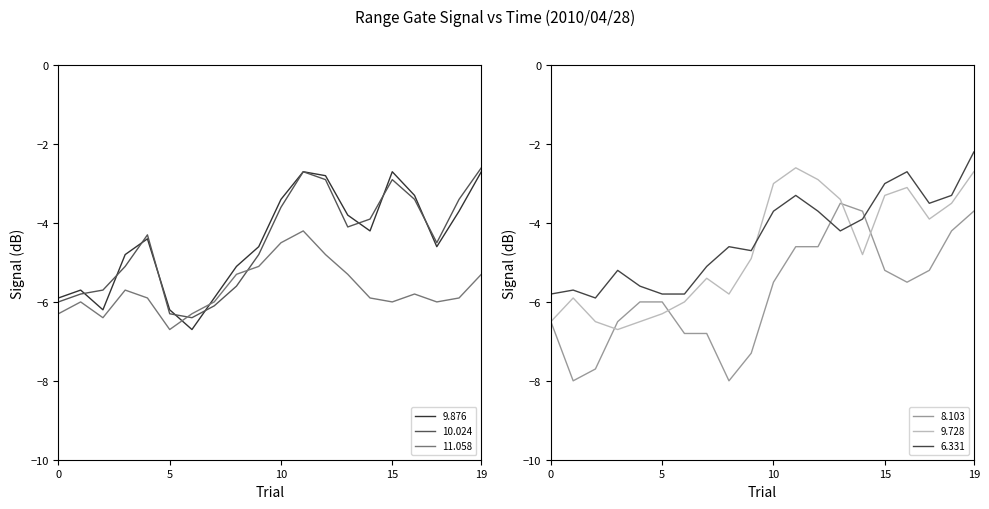

What is the value of the 9.728 point at the 3rd from the left?

-6.5